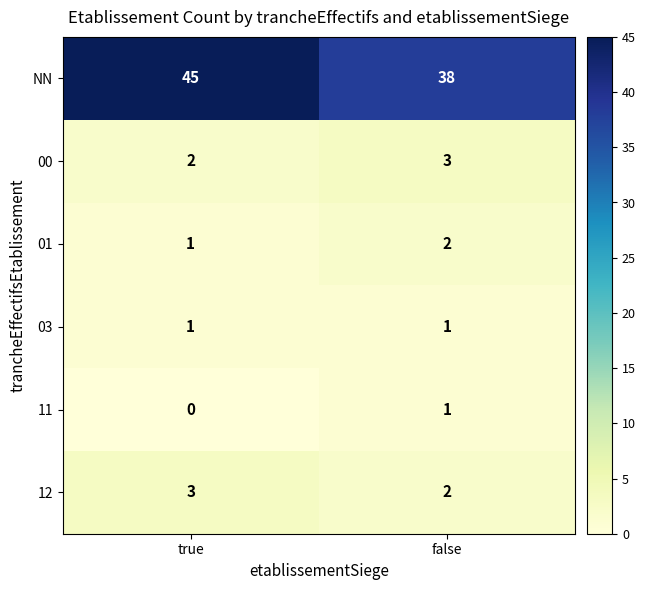

How many data points does each series have?

2